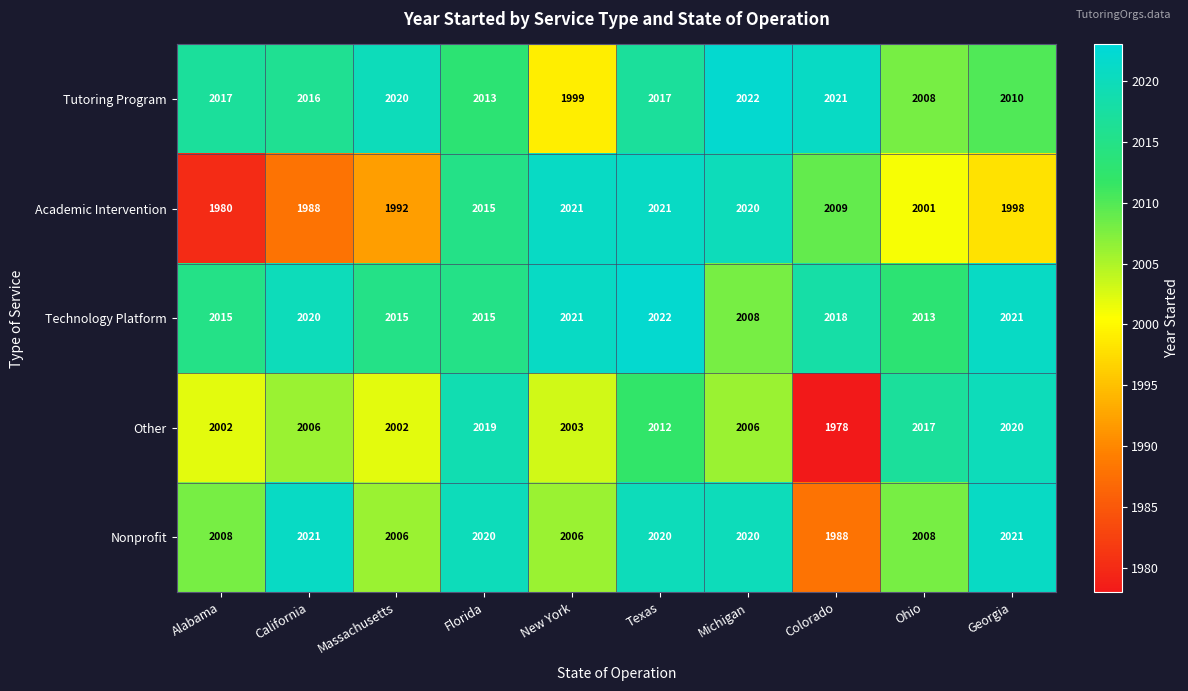

Which series has the largest total across all categories?

Technology Platform